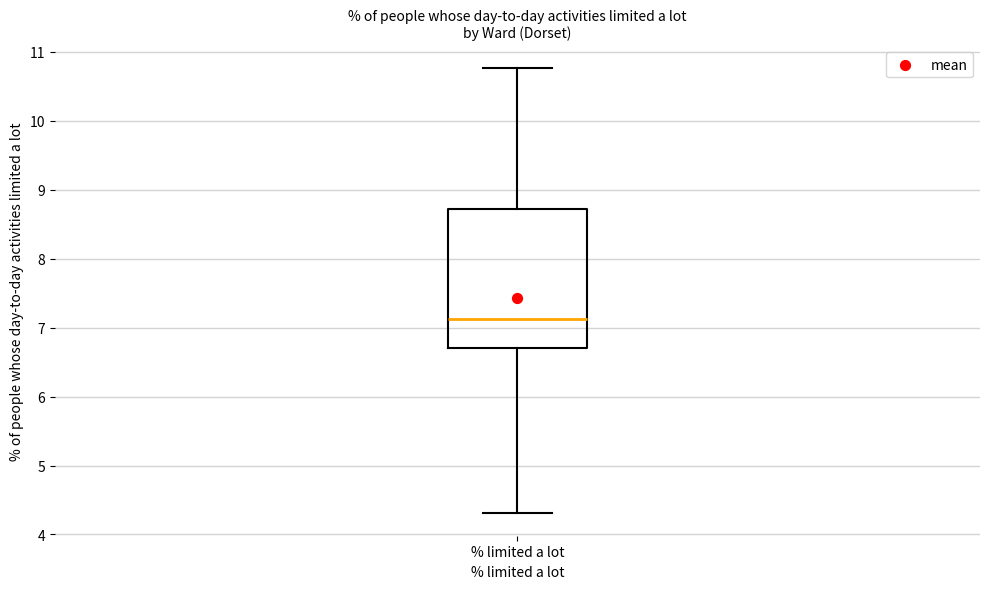

Transcribe this box plot: give where the median line is, the range the box spans, and where the two whiskers end, as read against the y-axis. The values are not printed on the chart, so give them approximately, as read against the axis.

median 7.1, box 6.7 to 8.7, whiskers 4.3 to 10.8